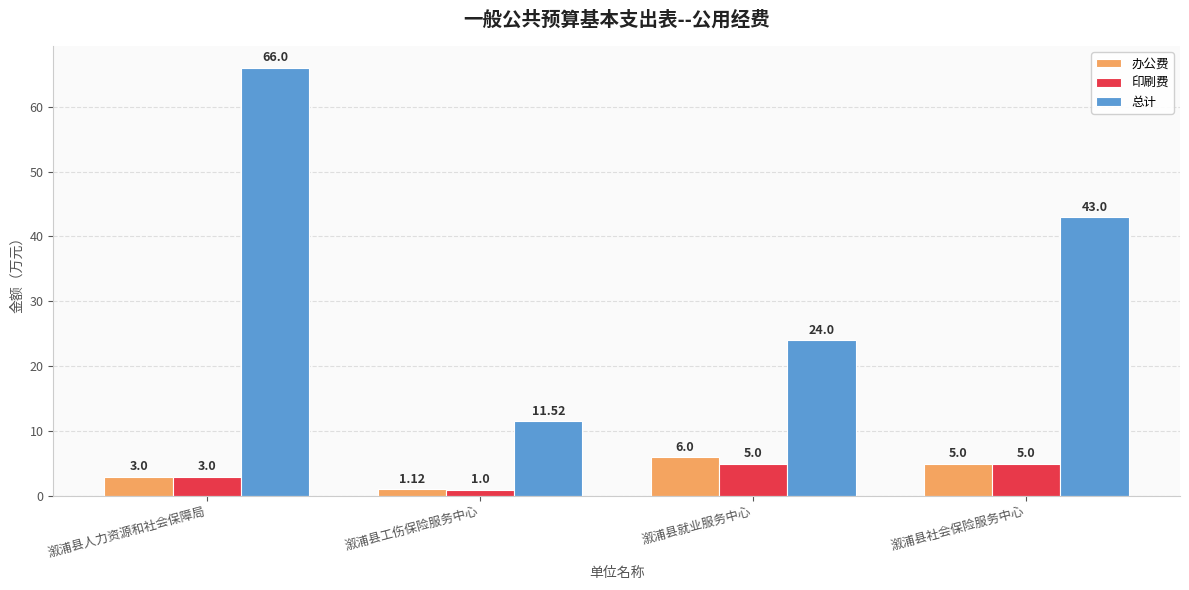

Which series has the largest total across all categories?

总计